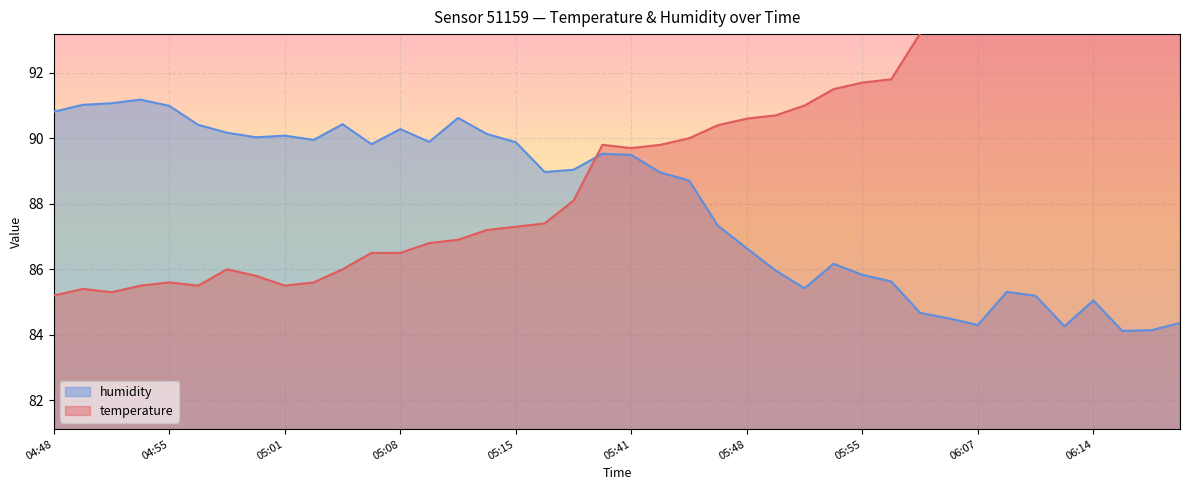

How many times do humidity and temperature cross each other?

1